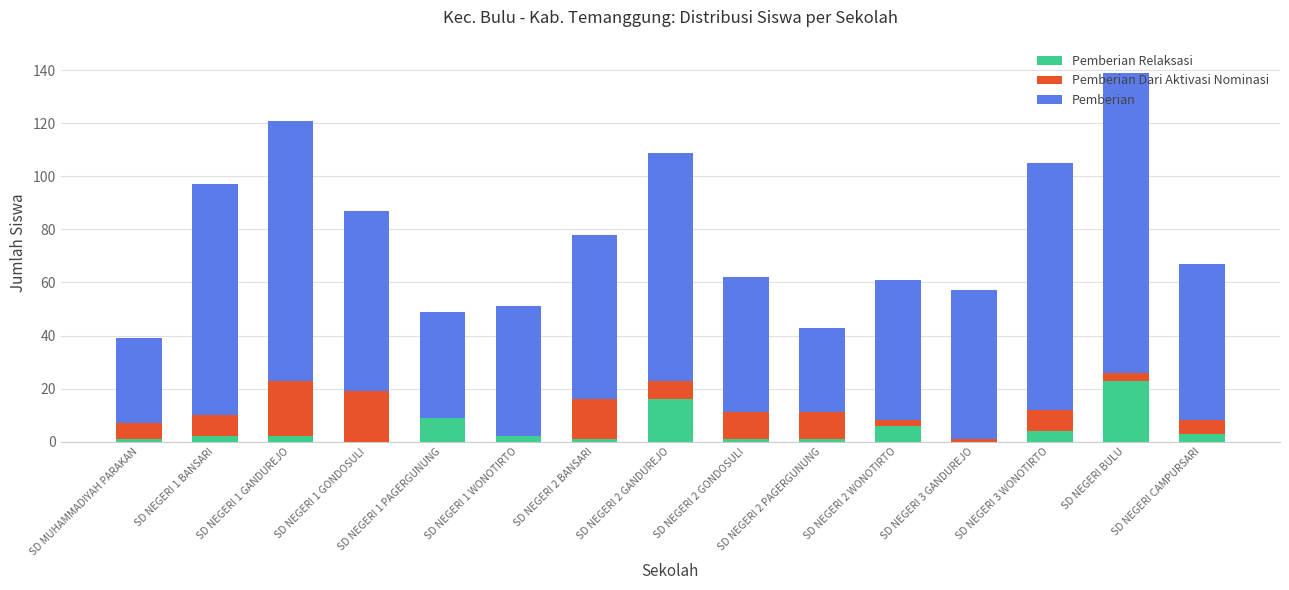

At which category is the sum across all series the highest?

SD NEGERI BULU